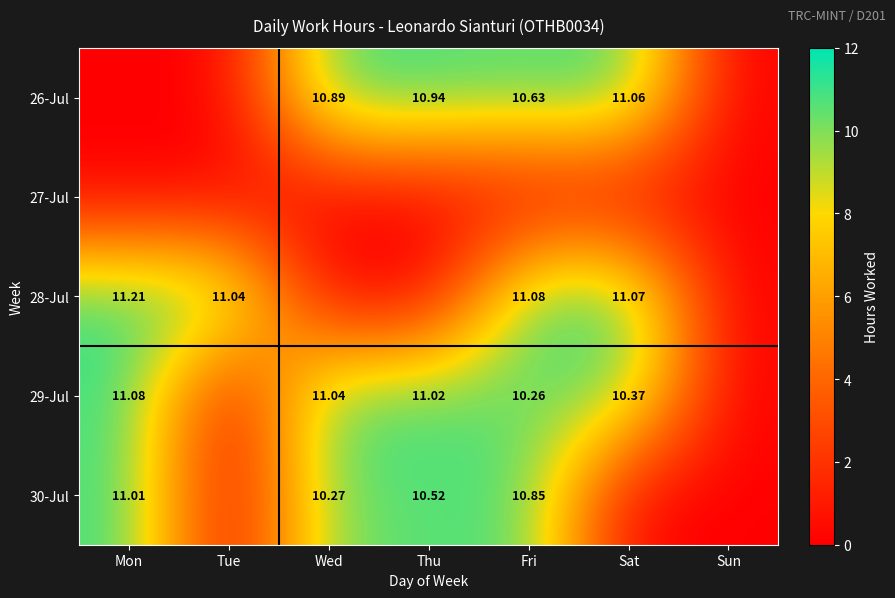

How many distinct data groups are displayed?

5